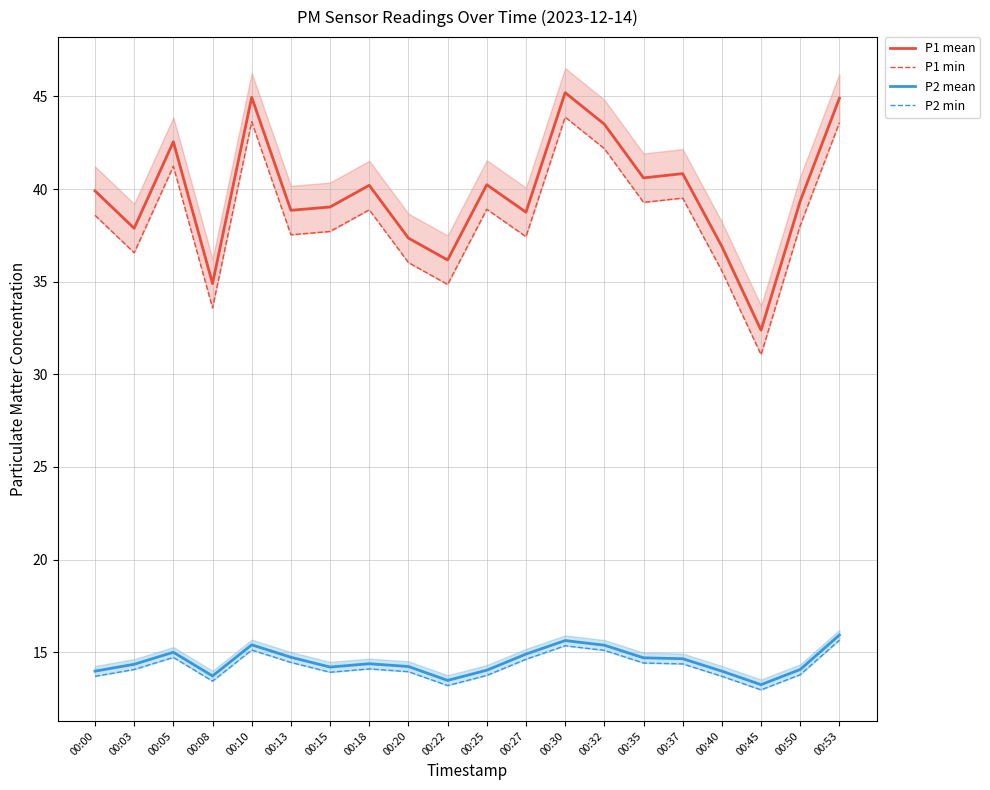

What are all the series names shown in the legend?

P1 mean, P1 min, P2 mean, P2 min